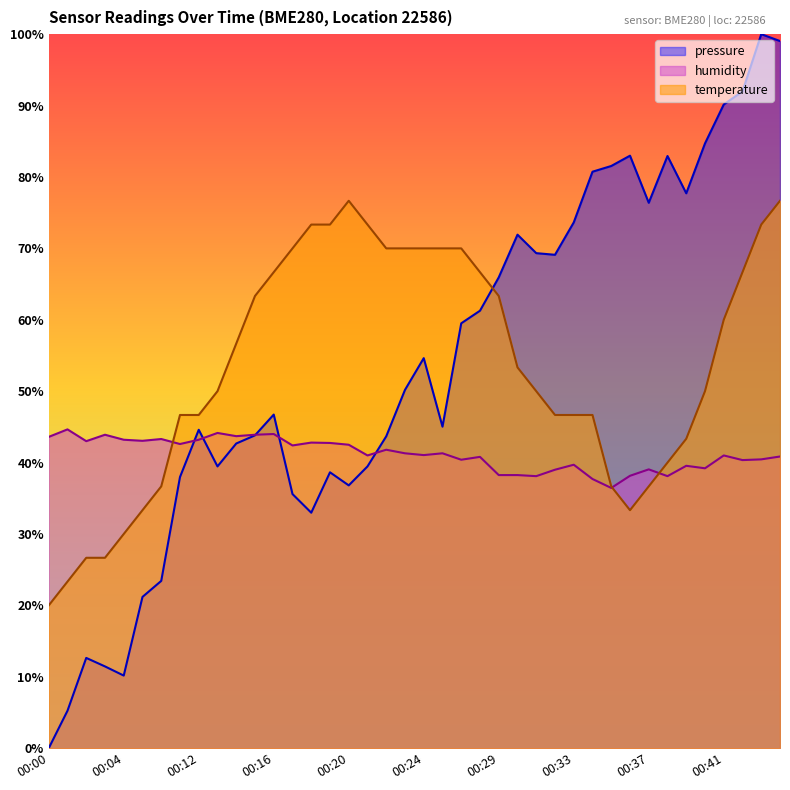

Does the chart display data point markers on the line(s)?

No